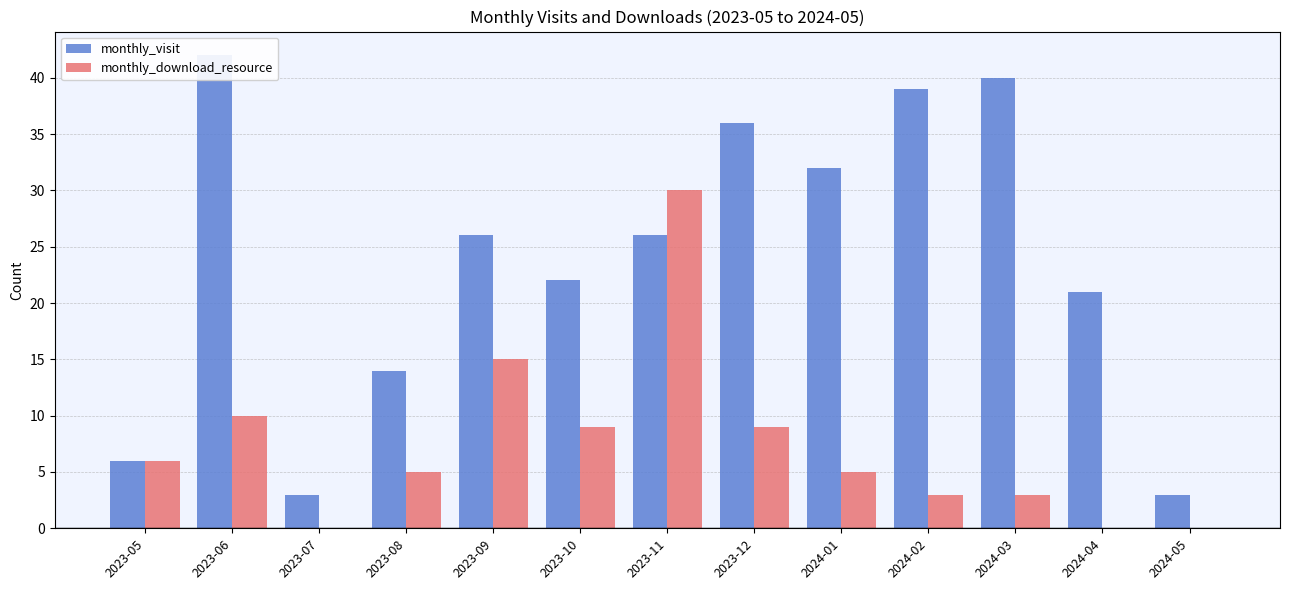

How many data points in monthly_download_resource are above 5?

6